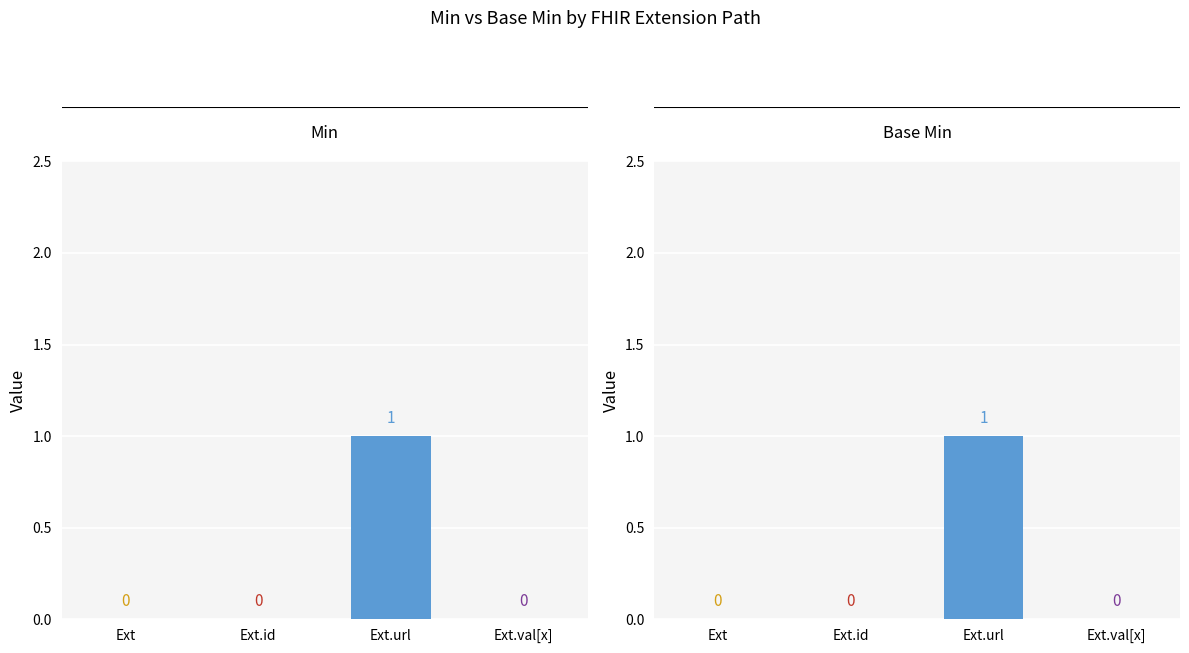

What is the difference between the maximum and minimum values in the Base Min series?

1